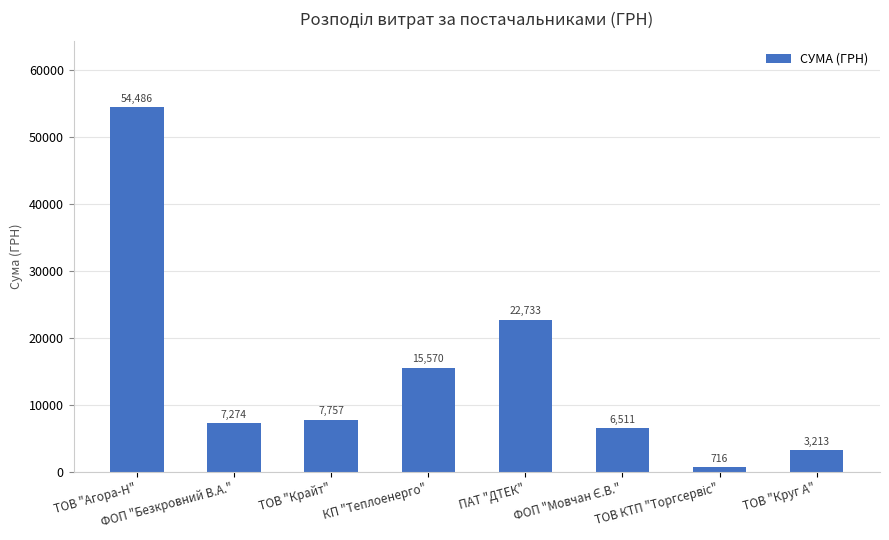

What is the average value?

14782.5